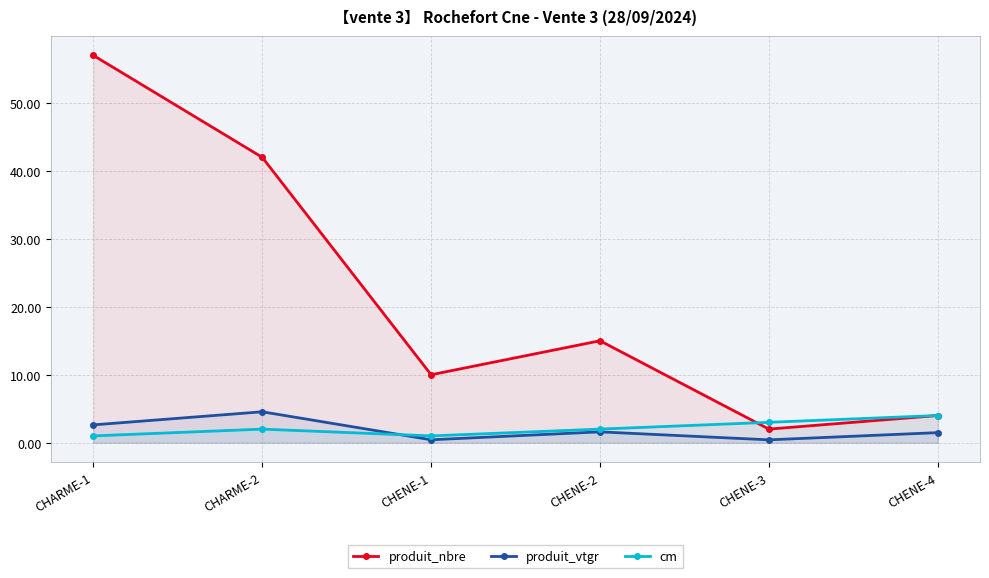

What is the label of the 6th point from the left?

CHENE-4